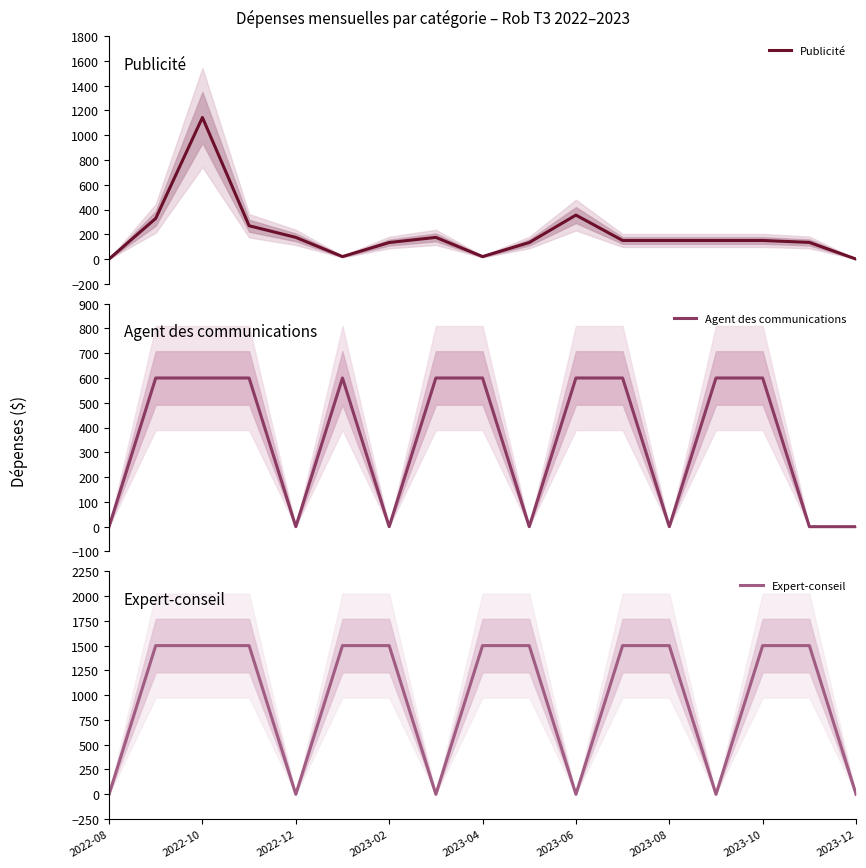

How many lines are shown in the chart?

3